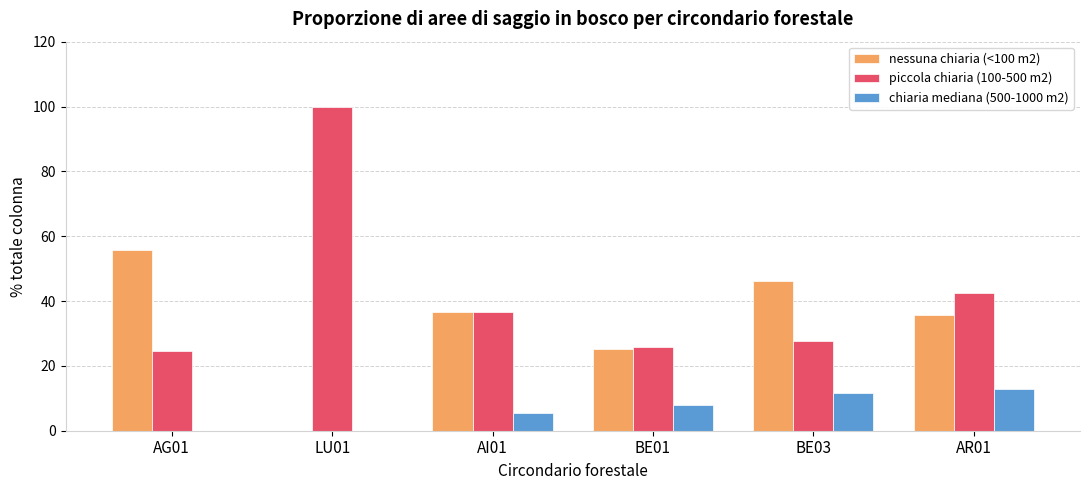

The piccola chiaria (100-500 m2) series shows 25.7 at BE01. True or false?

True